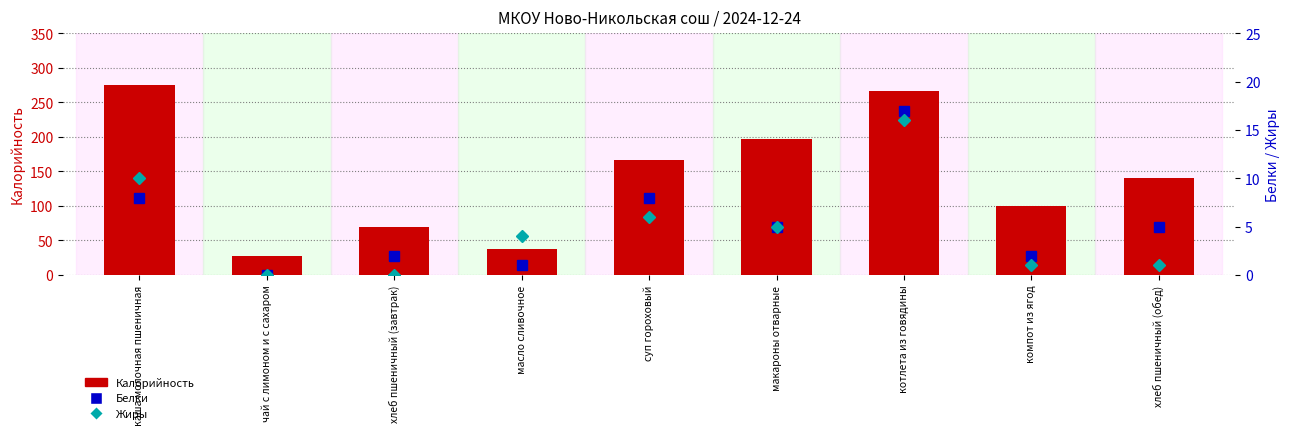

Which label corresponds to the smallest value in the chart?

чай с лимоном и с сахаром